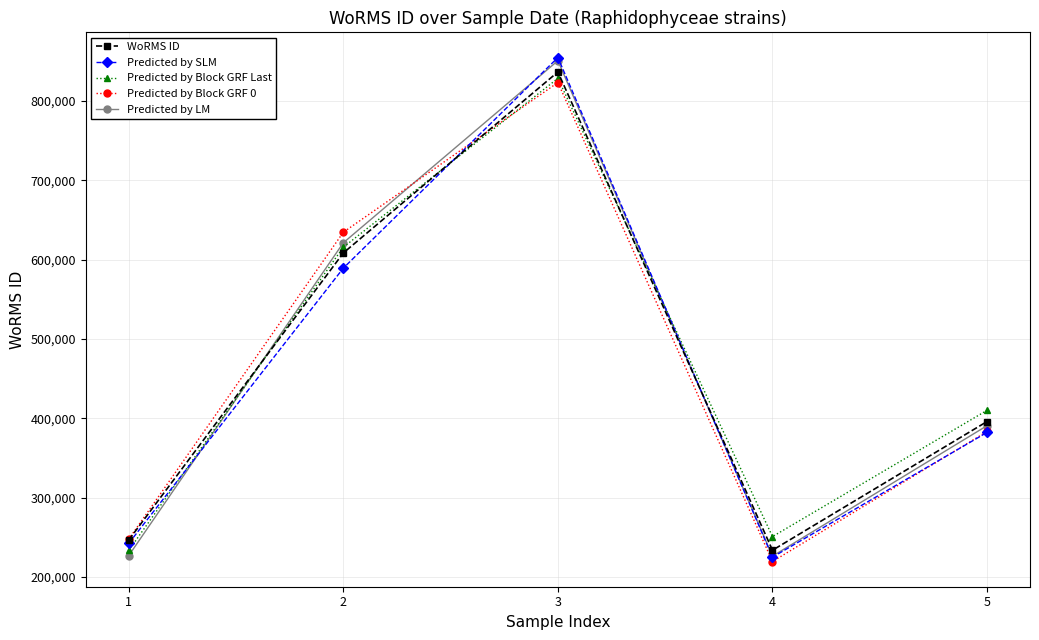

Which series has the widest spread of values?

Predicted by SLM